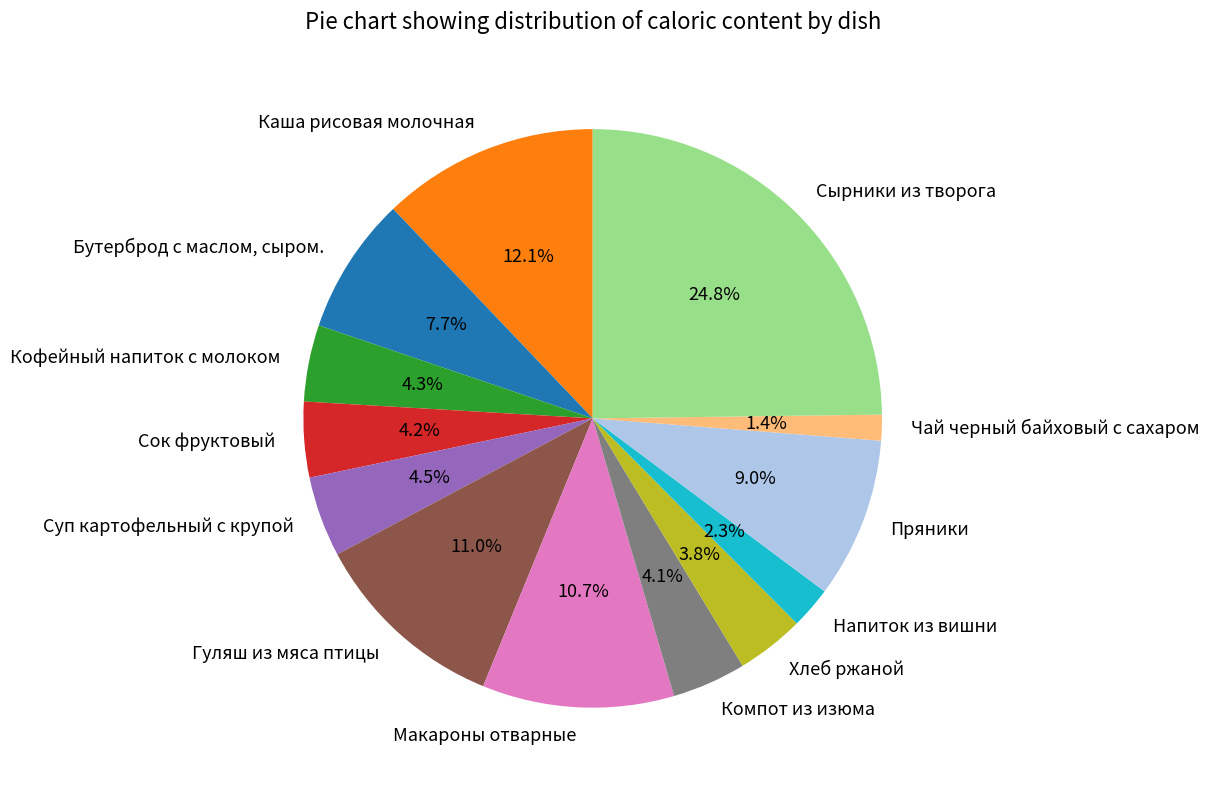

To the nearest percent, what is the average slice percentage?

8%